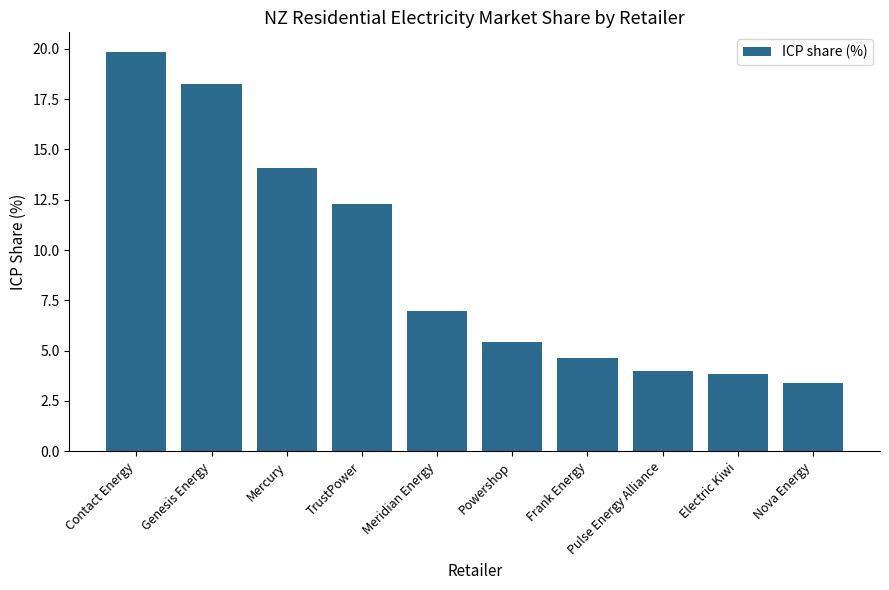

What is the average value?

9.3